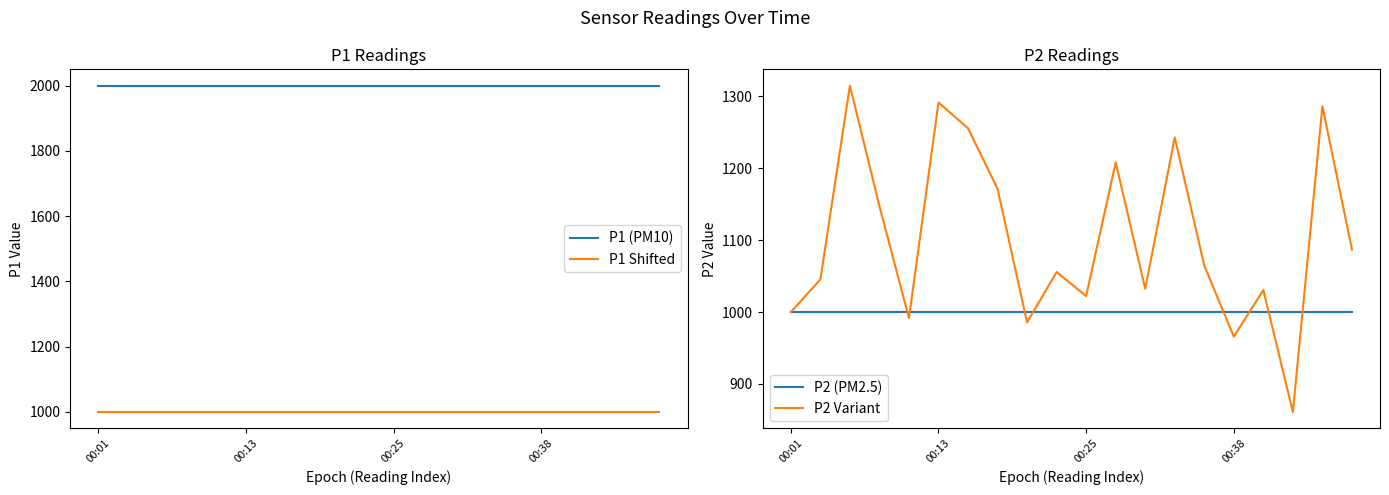

True or false: P1 Shifted and P1 (PM10) cross at least once.

False